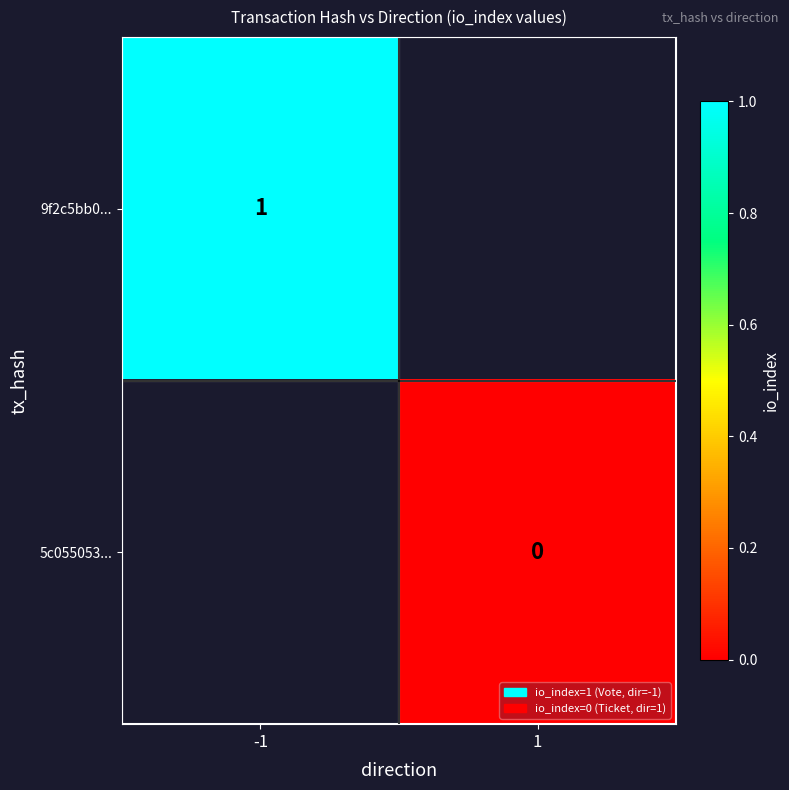

Is the value of 5c055053... at 1 greater than the value of 9f2c5bb0... at -1?

No